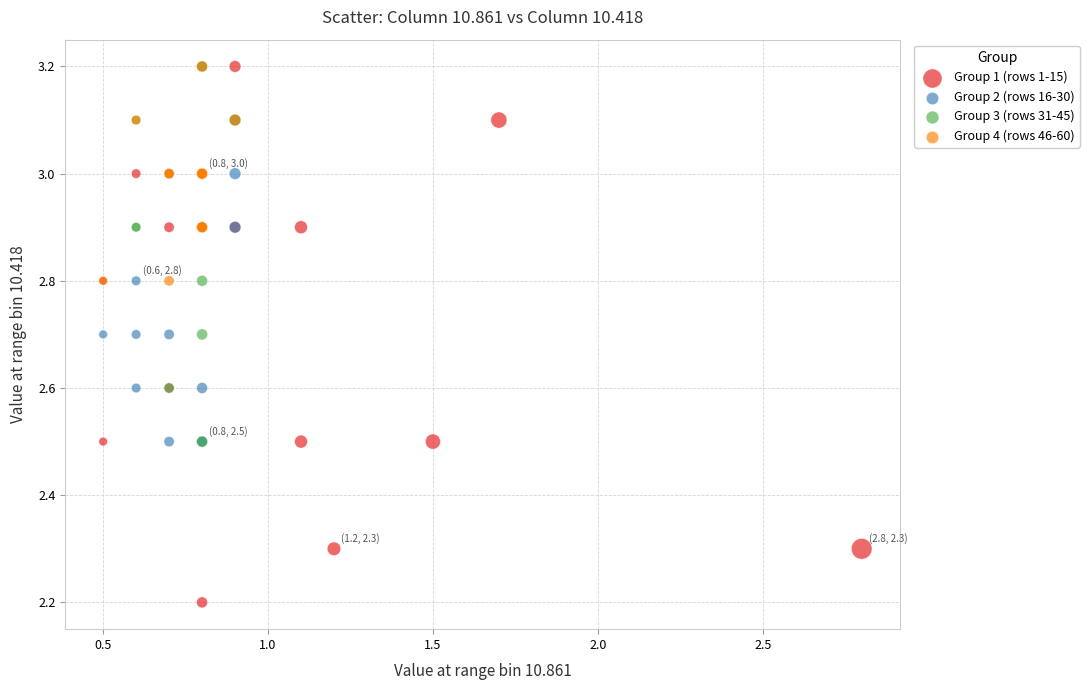

What are all the series names shown in the legend?

Group 1 (rows 1-15), Group 2 (rows 16-30), Group 3 (rows 31-45), Group 4 (rows 46-60)